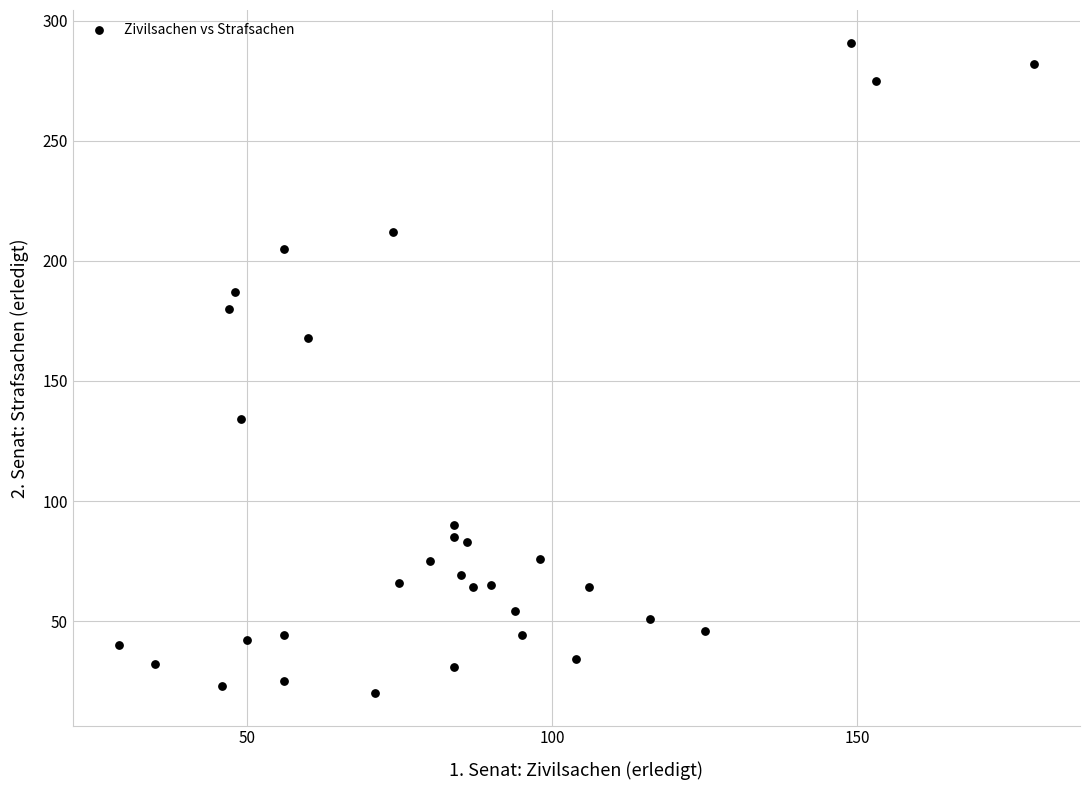

What is the range of Y values (max minus min)?

271